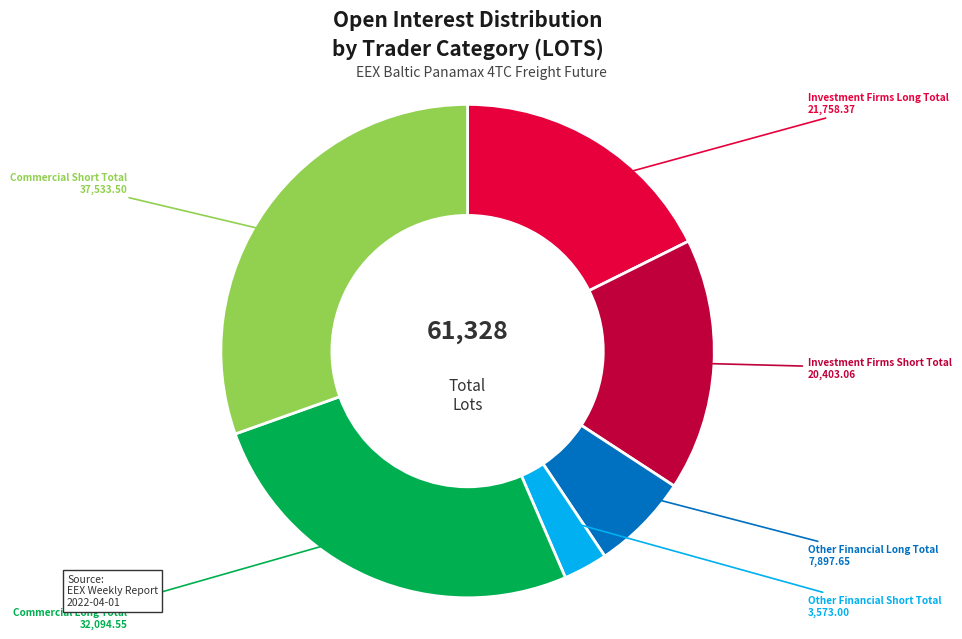

Combined, do Investment Firms Short Total and Investment Firms Long Total account for over 50%?

No